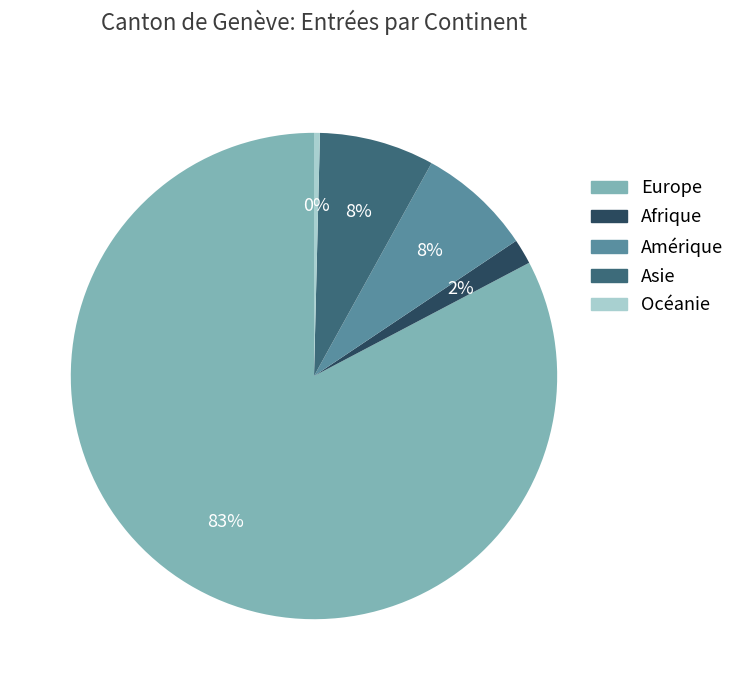

Is there a majority slice in this chart?

Yes